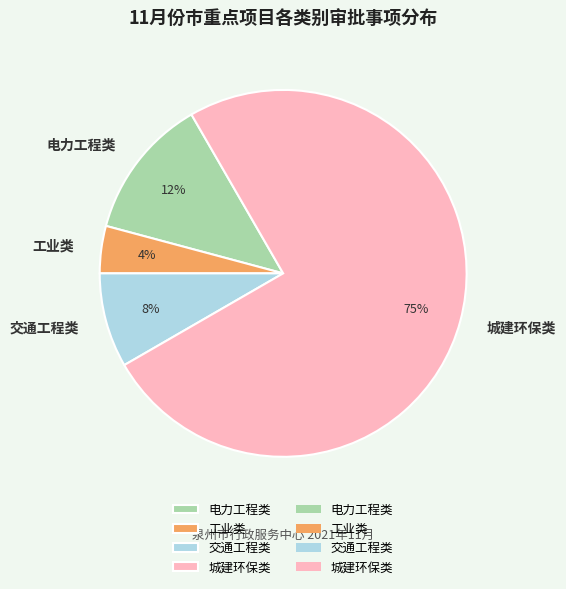

Count the number of slices in the pie.

4